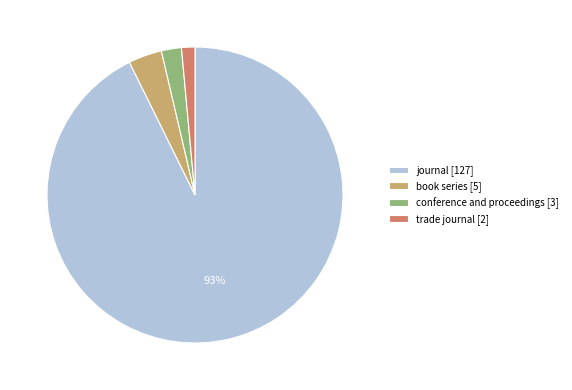

How many slices are in this pie chart?

4